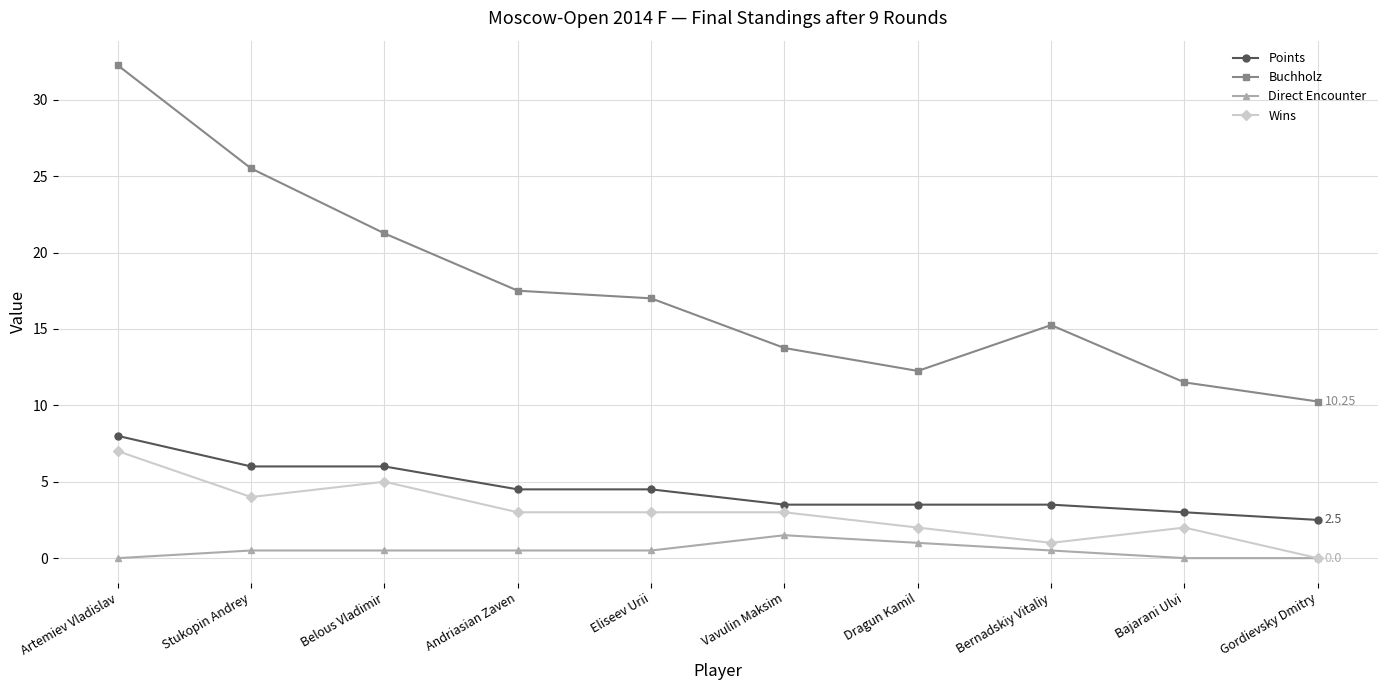

Which series changed the most between Stukopin Andrey and Gordievsky Dmitry?

Buchholz